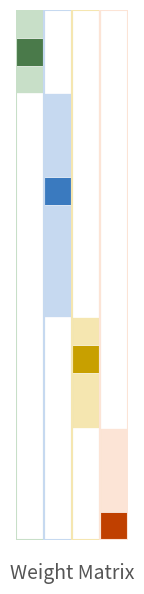

What is the maximum value shown in the chart?

900